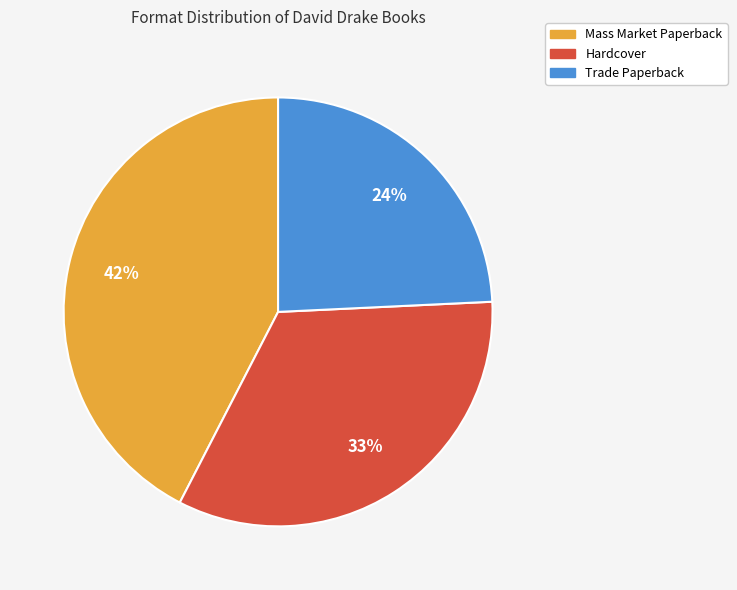

Do Trade Paperback and Mass Market Paperback together represent more than half of the pie?

Yes